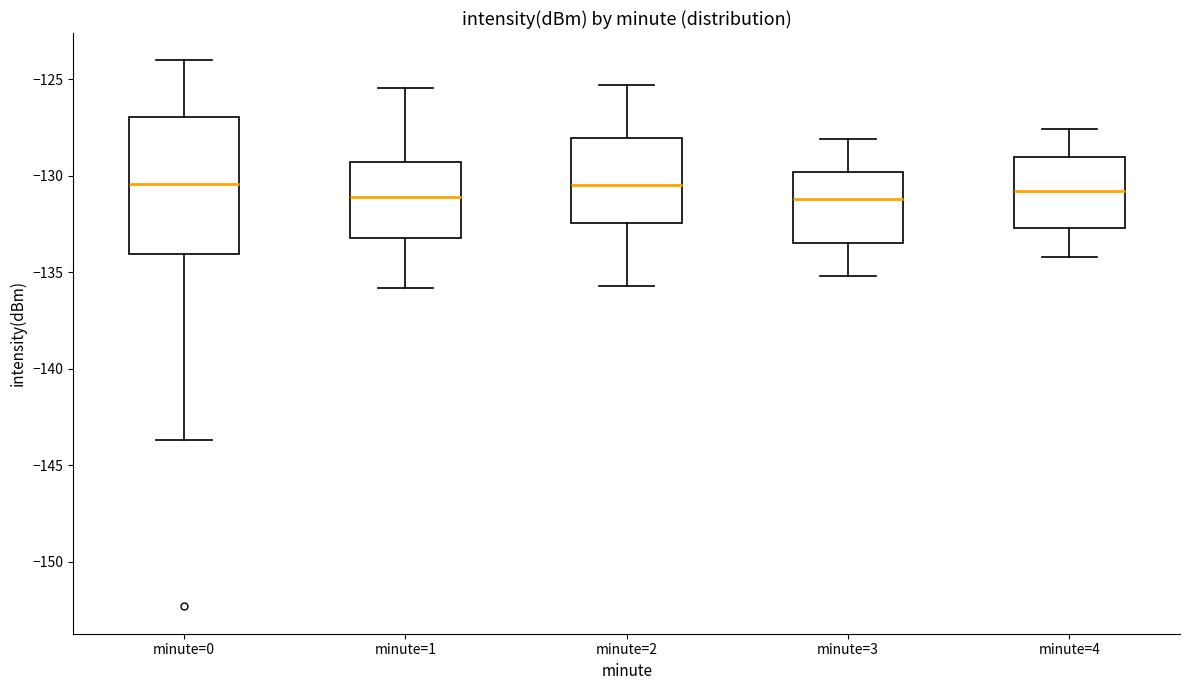

Reading left to right, transcribe this box plot: for each box, give where its median line is, the range the box spans, and where its two whiskers end, as read against the y-axis. The values are not printed on the chart, so give them approximately, as read against the axis.

minute=0: median -130.5, box -134.0 to -127.0, whiskers -143.5 to -124.0
minute=1: median -131.0, box -133.0 to -129.5, whiskers -136.0 to -125.5
minute=2: median -130.5, box -132.5 to -128.0, whiskers -135.5 to -125.5
minute=3: median -131.0, box -133.5 to -130.0, whiskers -135.0 to -128.0
minute=4: median -131.0, box -132.5 to -129.0, whiskers -134.0 to -127.5